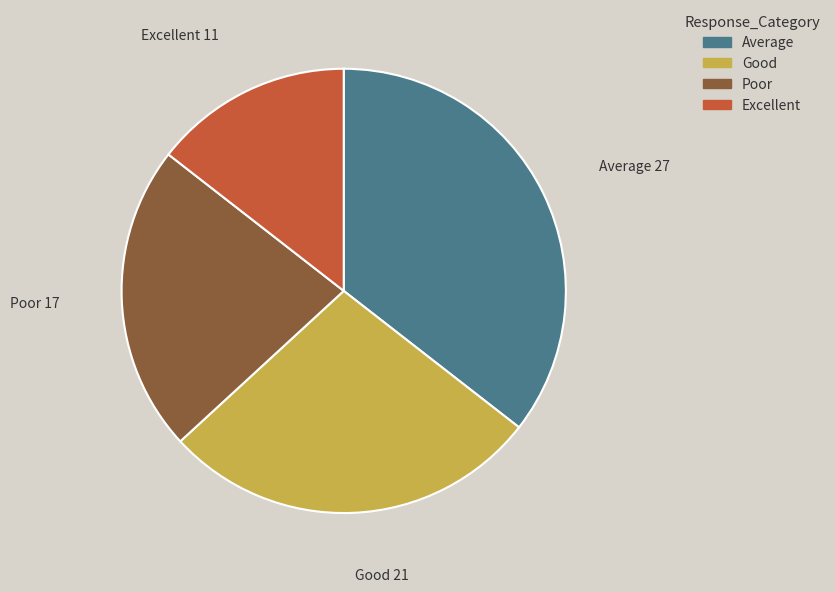

Is there a majority slice in this chart?

No